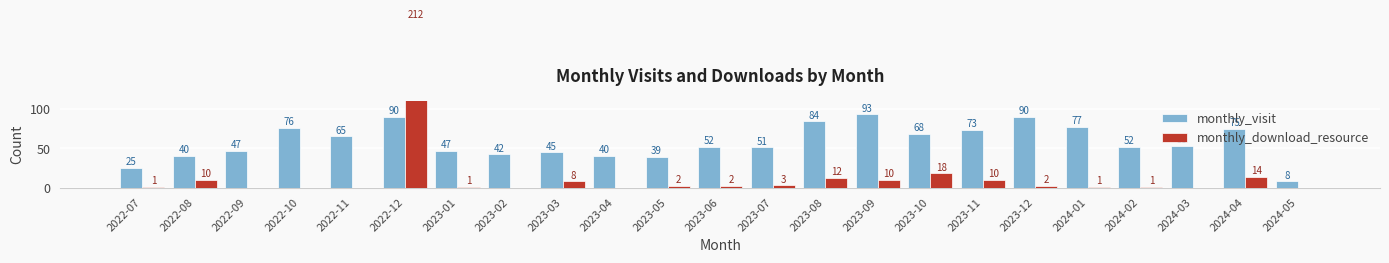

Reading left to right, what are all the values shown in this chart?

monthly_visit: 25	40	47	76	65	90	47	42	45	40	39	52	51	84	93	68	73	90	77	52	53	75	8
monthly_download_resource: 1	10	0	0	0	212	1	0	8	0	2	2	3	12	10	18	10	2	1	1	0	14	0